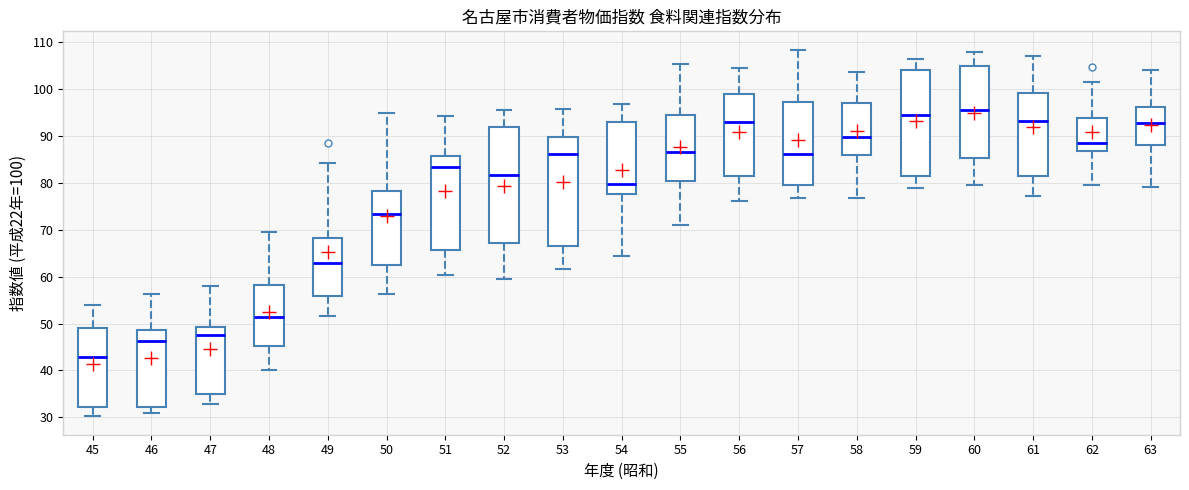

Reading left to right, read every box against the y-axis: the position of its median line, the range the box covers, and the ends of its whiskers. The values are not printed on the chart, so give them approximately, as read against the axis.

45: median 43, box 32 to 49, whiskers 30 to 54
46: median 46, box 32 to 49, whiskers 31 to 56
47: median 48, box 35 to 49, whiskers 33 to 58
48: median 51, box 45 to 58, whiskers 40 to 70
49: median 63, box 56 to 68, whiskers 52 to 84
50: median 73, box 62 to 78, whiskers 56 to 95
51: median 83, box 66 to 86, whiskers 60 to 94
52: median 82, box 67 to 92, whiskers 59 to 96
53: median 86, box 67 to 90, whiskers 62 to 96
54: median 80, box 78 to 93, whiskers 65 to 97
55: median 87, box 80 to 95, whiskers 71 to 105
56: median 93, box 81 to 99, whiskers 76 to 104
57: median 86, box 79 to 97, whiskers 77 to 108
58: median 90, box 86 to 97, whiskers 77 to 104
59: median 95, box 81 to 104, whiskers 79 to 106
60: median 95, box 85 to 105, whiskers 80 to 108
61: median 93, box 81 to 99, whiskers 77 to 107
62: median 89, box 87 to 94, whiskers 80 to 102
63: median 93, box 88 to 96, whiskers 79 to 104